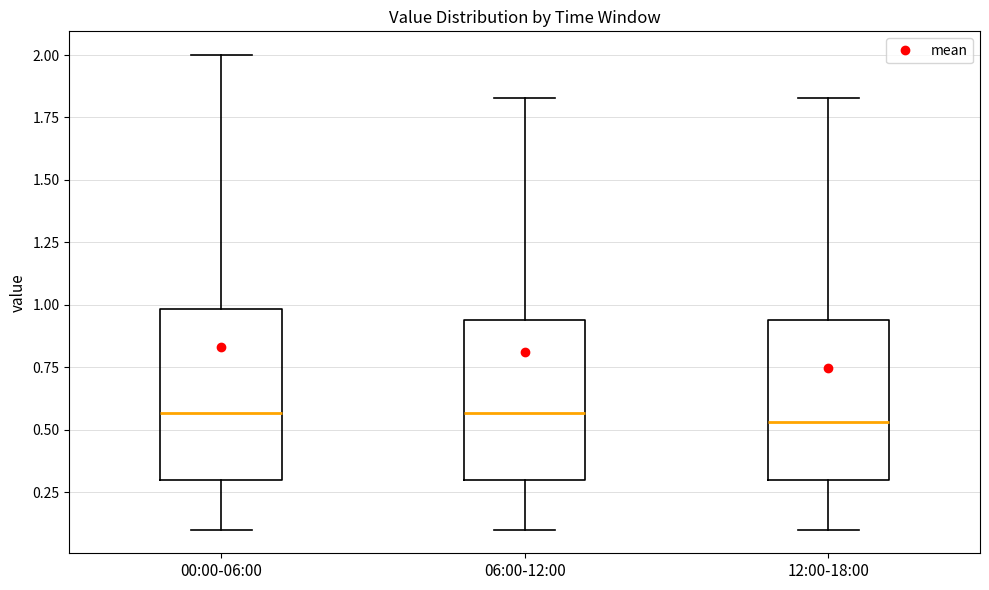

Where is the lower edge of the box for 00:00-06:00 on the y-axis? The values are not printed on the chart, so give them approximately, as read against the axis.

0.30